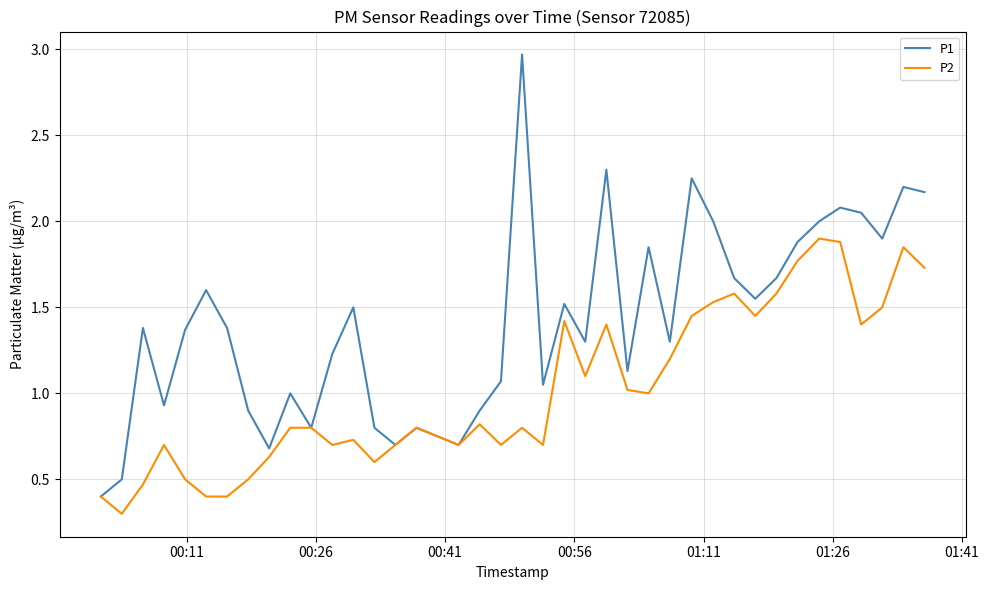

Which series has the largest total across all categories?

P1